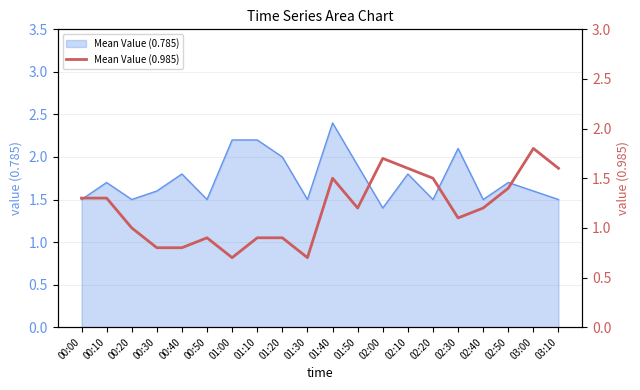

Reading right to left, extract all data points from this chart.

03:10=1.6	03:00=1.8	02:50=1.4	02:40=1.2	02:30=1.1	02:20=1.5	02:10=1.6	02:00=1.7	01:50=1.2	01:40=1.5	01:30=0.7	01:20=0.9	01:10=0.9	01:00=0.7	00:50=0.9	00:40=0.8	00:30=0.8	00:20=1.0	00:10=1.3	00:00=1.3